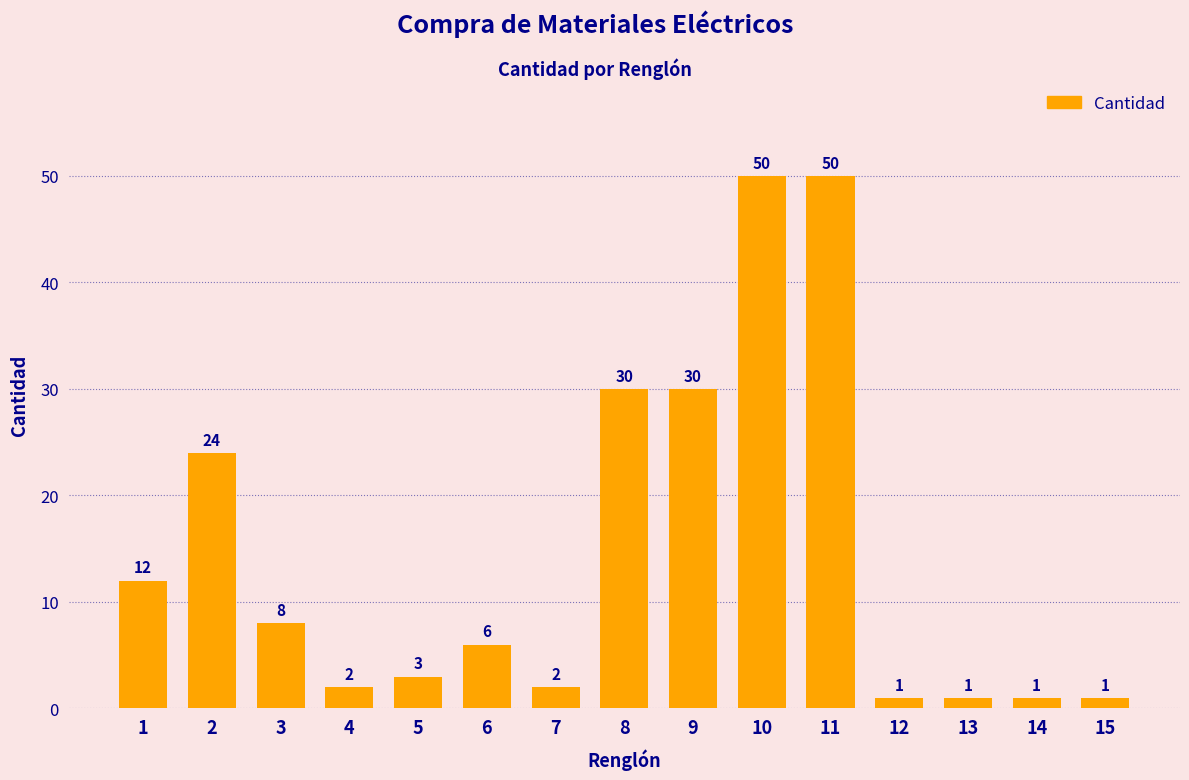

How many bars are there in total?

15